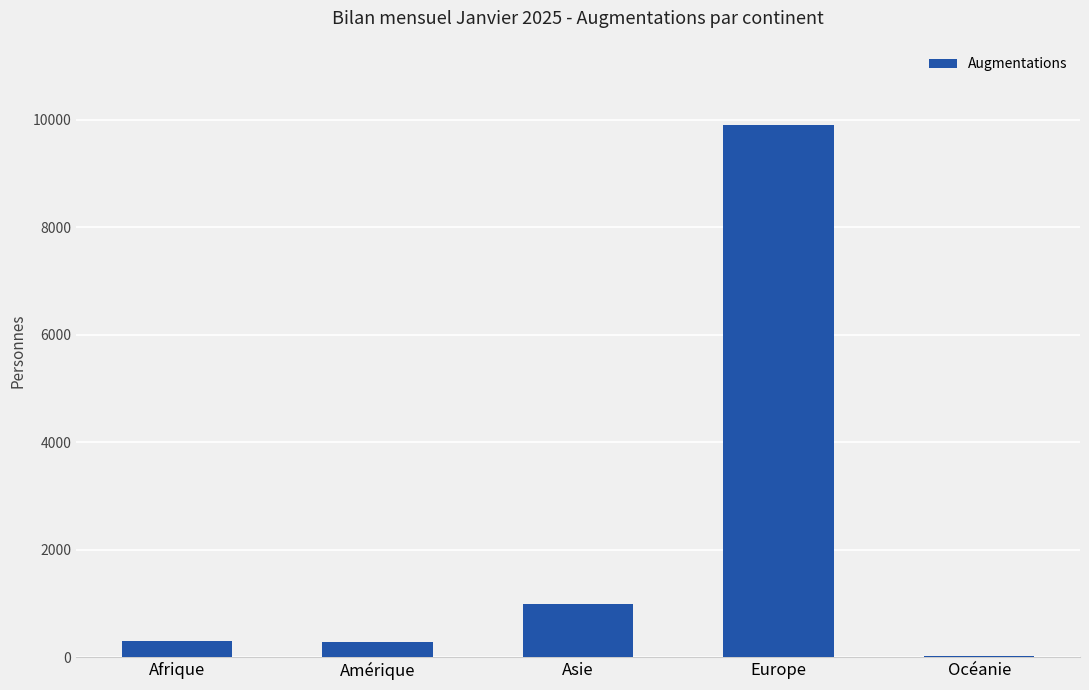

What is the ratio of the value at Europe to the value at Amérique?

36.2